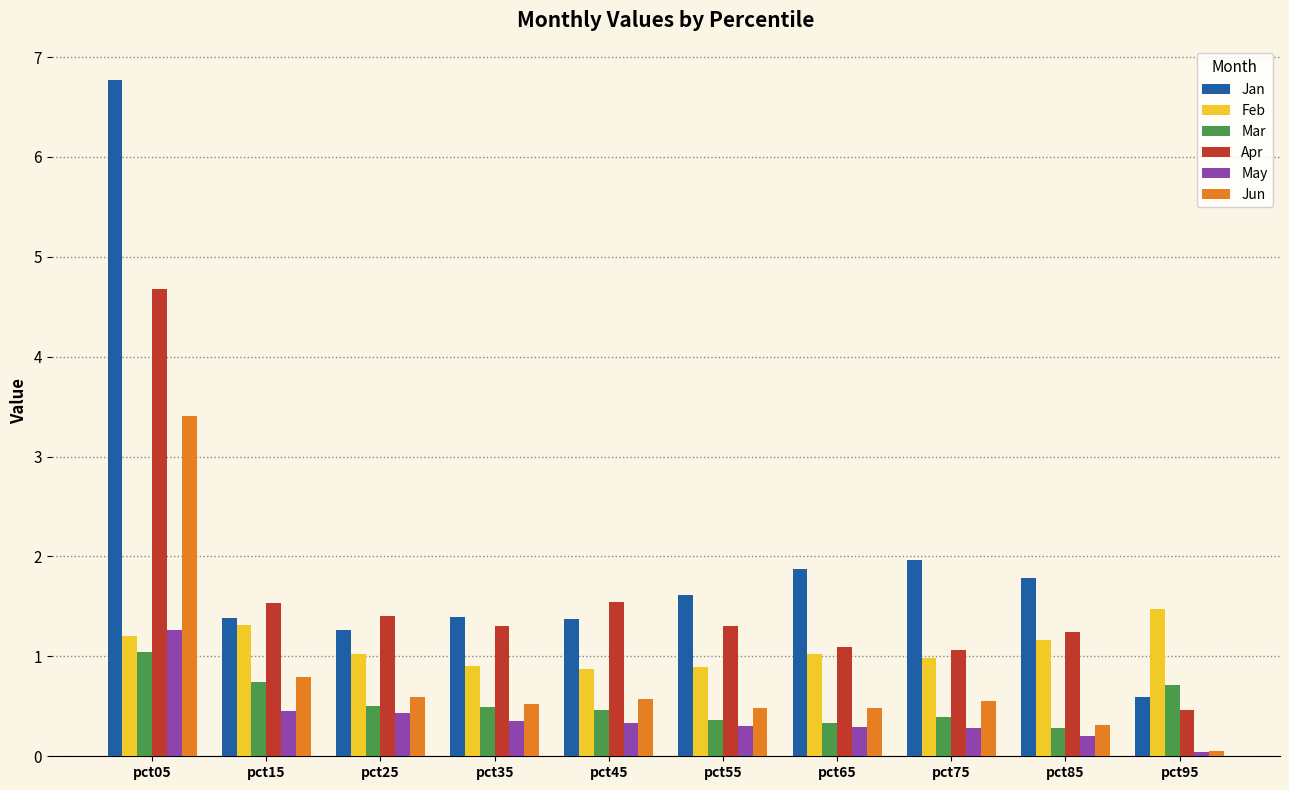

What is the total value across all series at pct85?

5.0